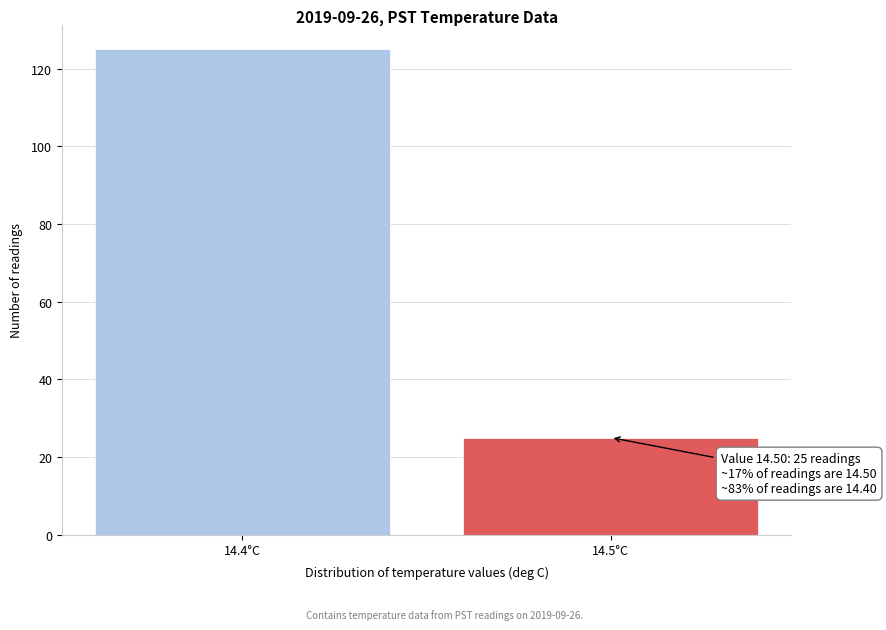

Reading left to right, transcribe all the data shown in this chart.

14.4°C=125	14.5°C=25